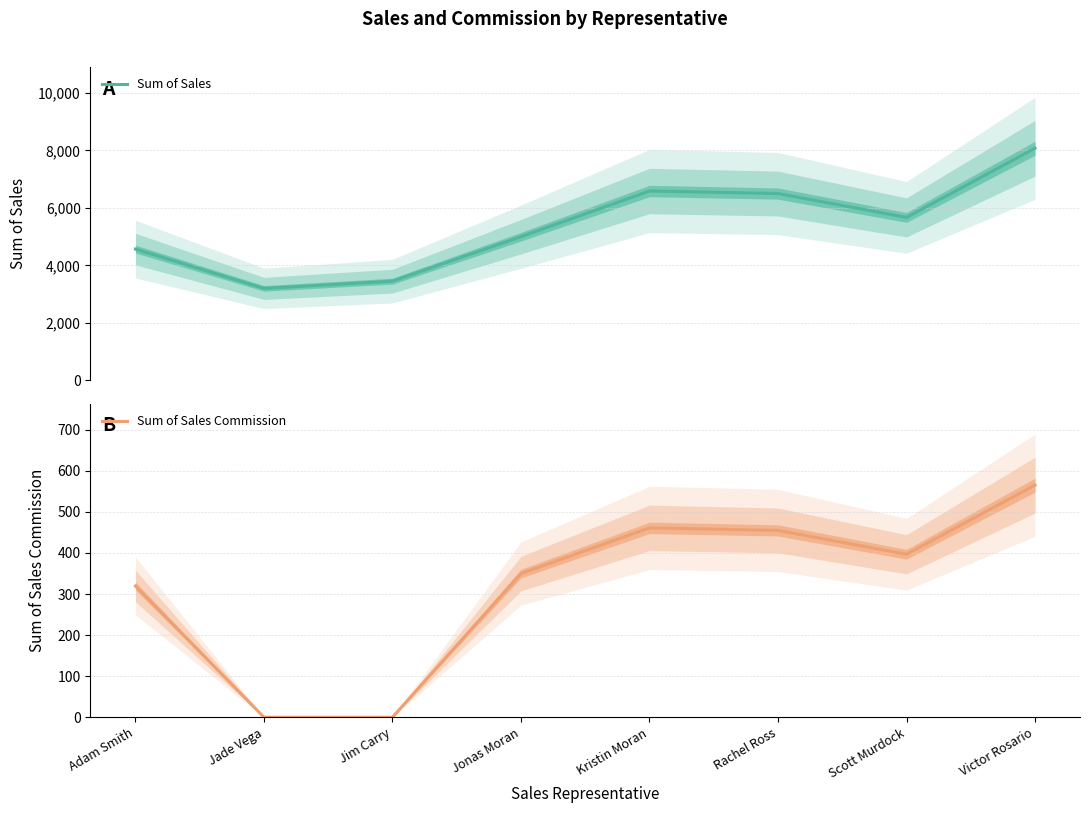

True or false: Sum of Sales Commission and Sum of Sales cross at least once.

False